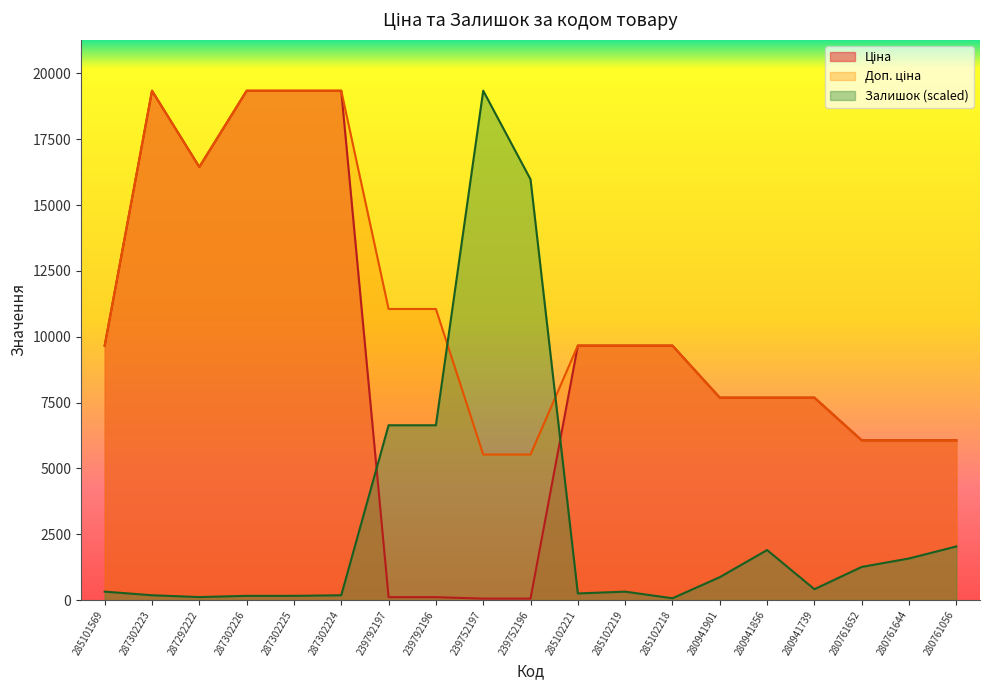

The Ціна series shows 16317.1 at 285102221. True or false?

False